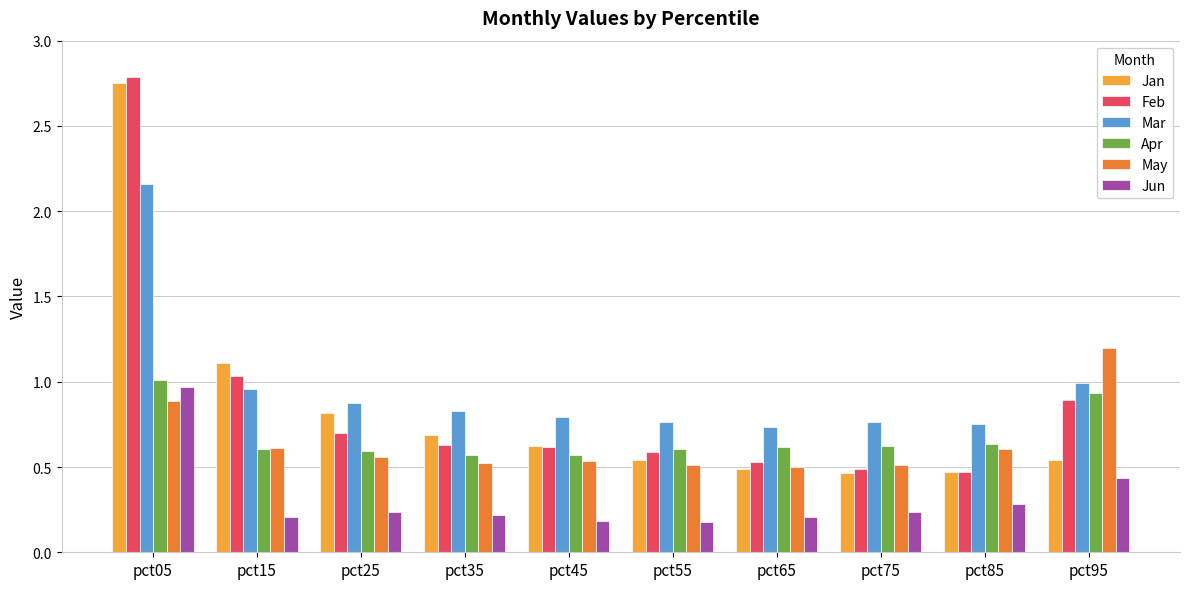

What is the sum of all Jan values?

8.5